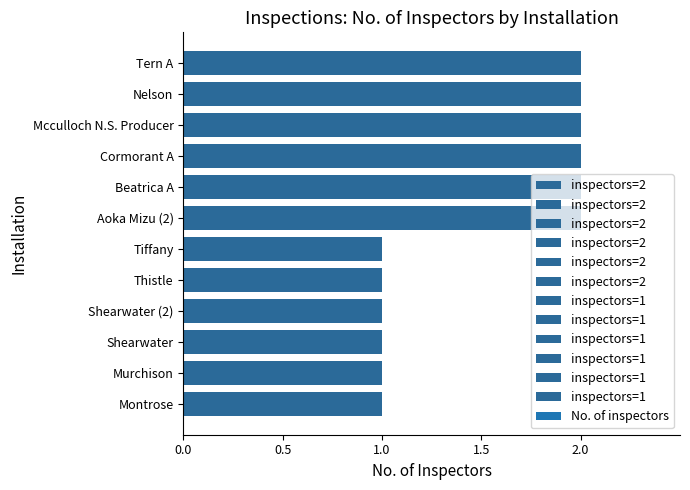

What is the difference between the maximum and minimum values?

1